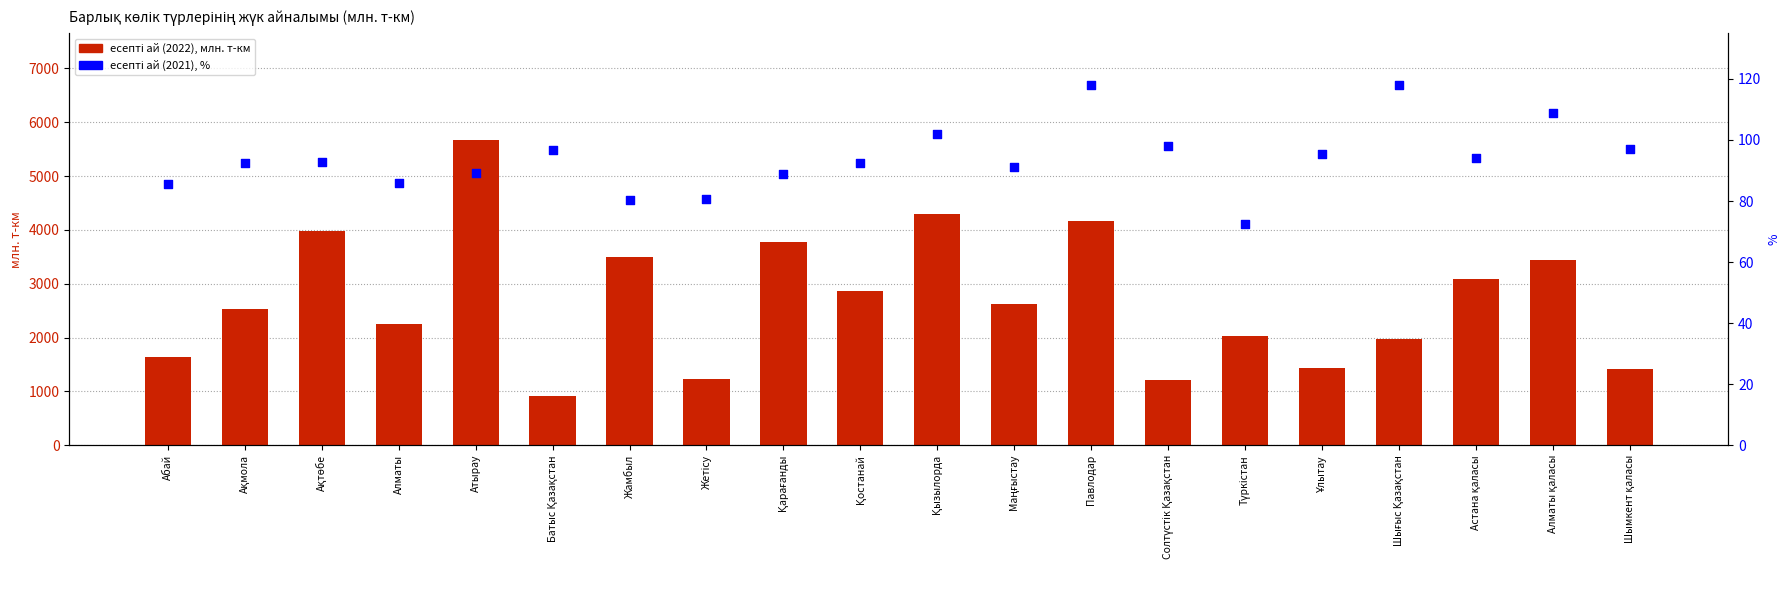

Which series reaches the minimum Y coordinate?

есепті ай (2021), %